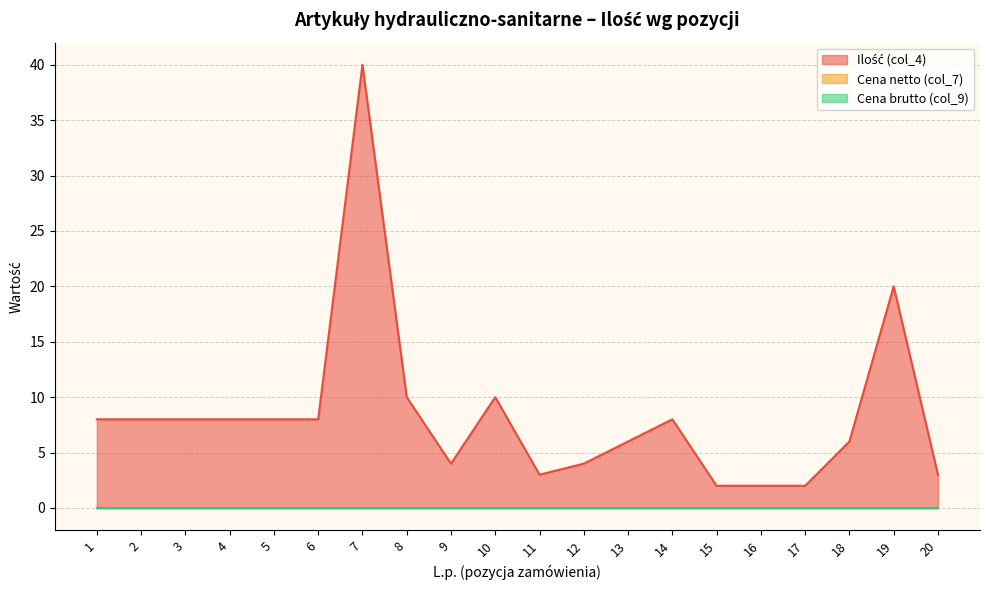

Reading left to right, transcribe all the data shown in this chart.

Ilość (col_4): 1=8	2=8	3=8	4=8	5=8	6=8	7=40	8=10	9=4	10=10	11=3	12=4	13=6	14=8	15=2	16=2	17=2	18=6	19=20	20=3
Cena netto (col_7): 1=0	2=0	3=0	4=0	5=0	6=0	7=0	8=0	9=0	10=0	11=0	12=0	13=0	14=0	15=0	16=0	17=0	18=0	19=0	20=0
Cena brutto (col_9): 1=0	2=0	3=0	4=0	5=0	6=0	7=0	8=0	9=0	10=0	11=0	12=0	13=0	14=0	15=0	16=0	17=0	18=0	19=0	20=0